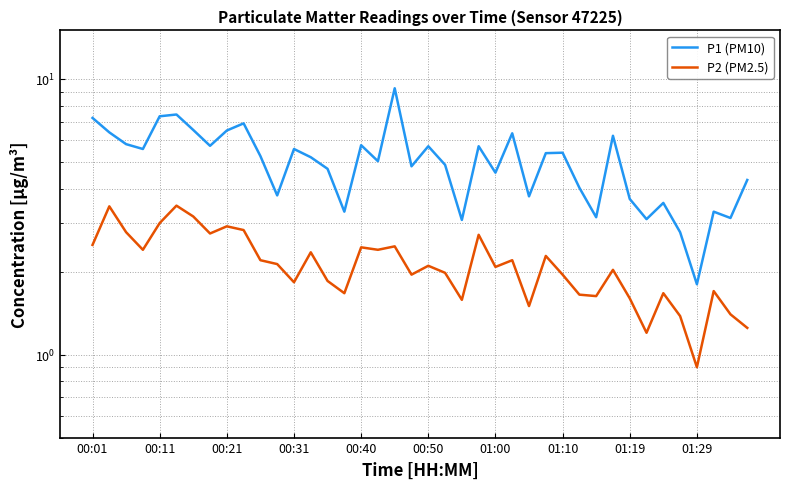

How many values in the P1 (PM10) series exceed 5?

22